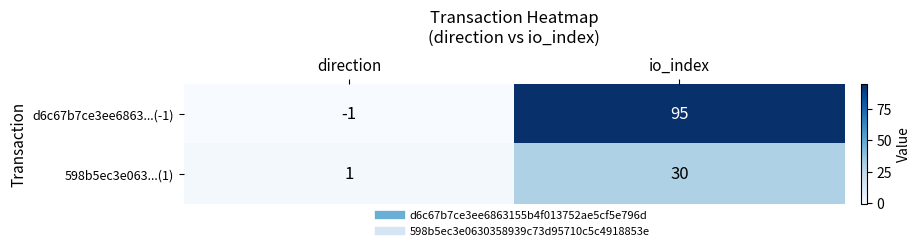

What is the smallest value displayed?

-1